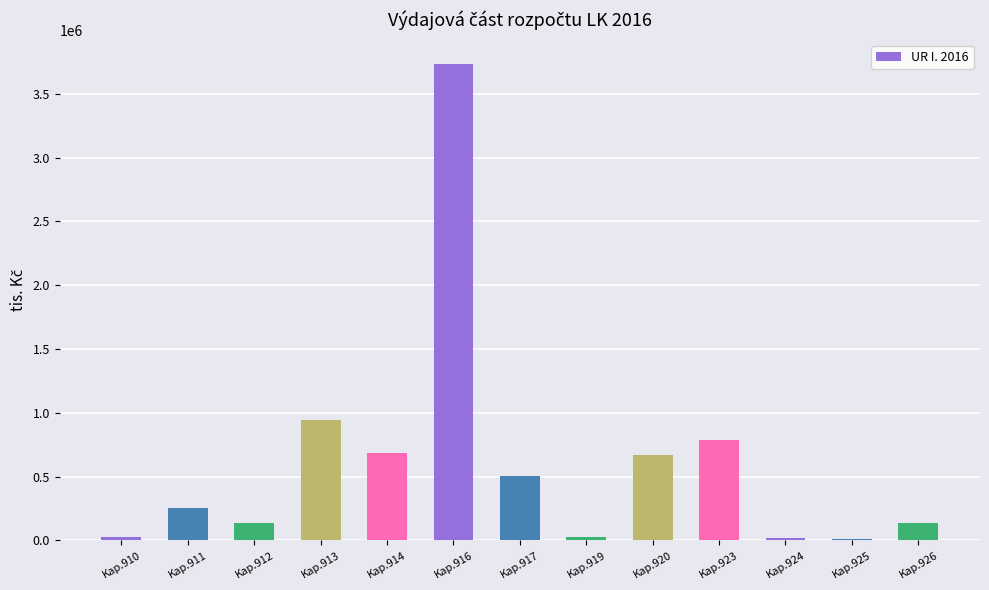

Where is the data nearest to the value 1872341?

Kap.913